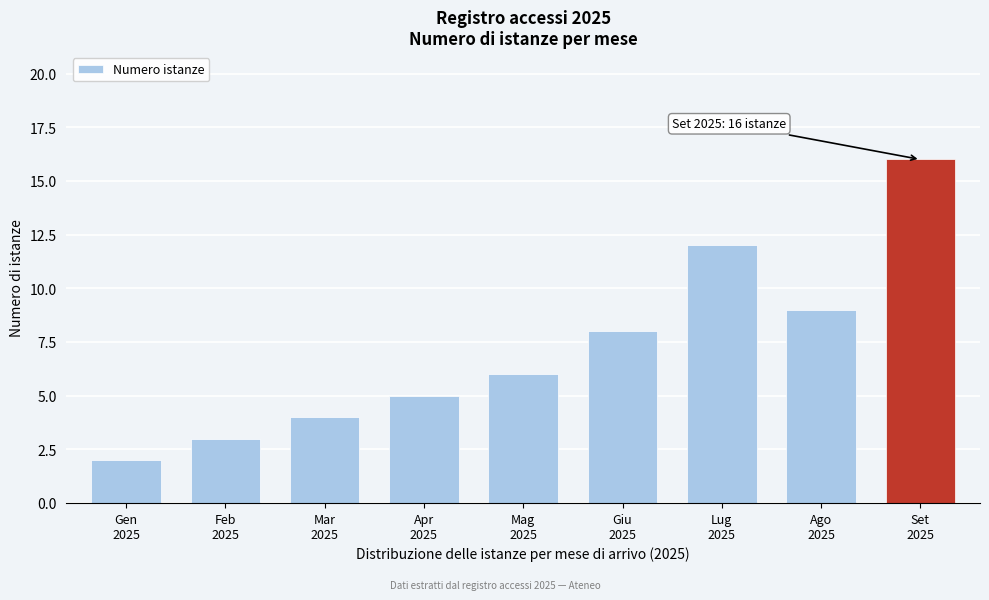

Reading left to right, extract all data points from this chart.

2	3	4	5	6	8	12	9	16